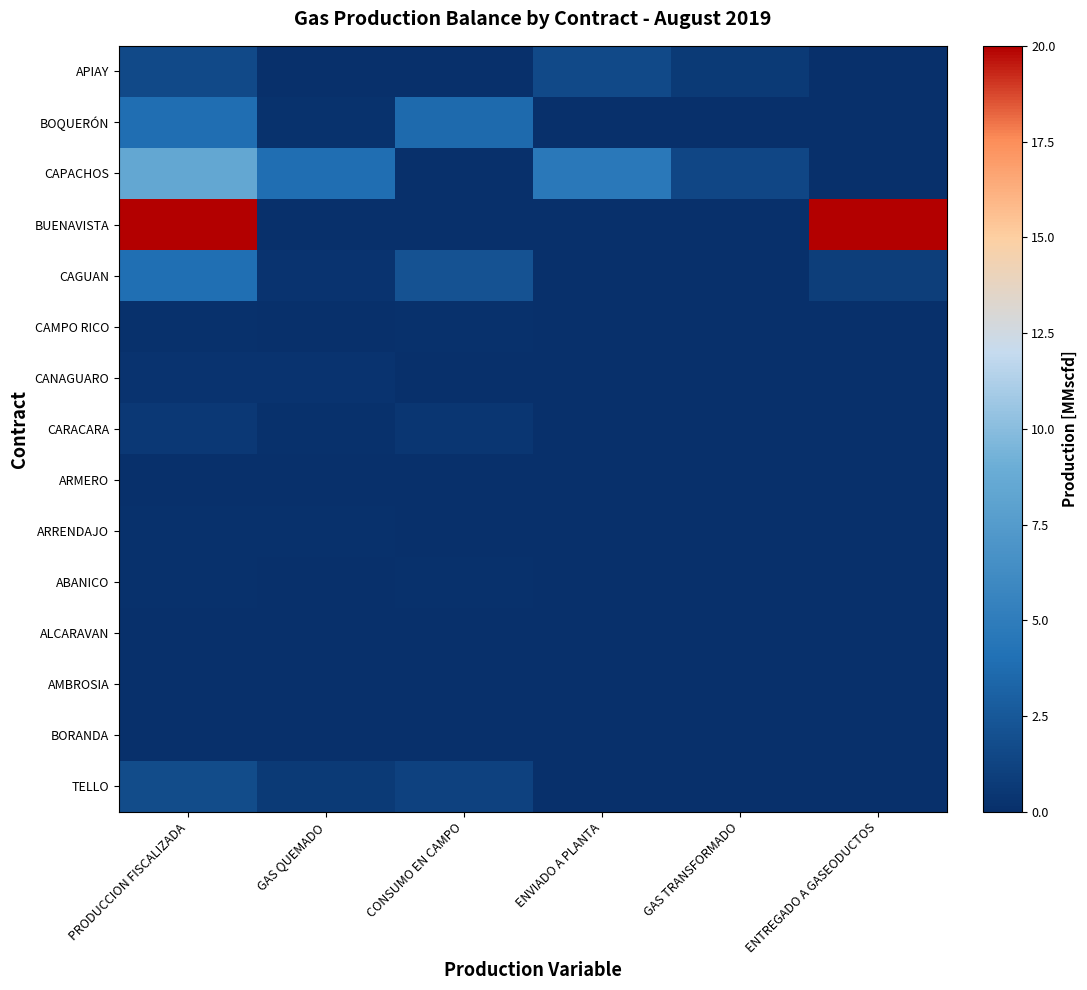

Reading left to right, extract all data points from this chart.

APIAY: PRODUCCION FISCALIZADA=1.6	GAS QUEMADO=0.0	CONSUMO EN CAMPO=0.0	ENVIADO A PLANTA=1.6	GAS TRANSFORMADO=0.7	ENTREGADO A GASEODUCTOS=0.0
BOQUERÓN: PRODUCCION FISCALIZADA=3.8	GAS QUEMADO=0.2	CONSUMO EN CAMPO=3.7	ENVIADO A PLANTA=0.0	GAS TRANSFORMADO=0.0	ENTREGADO A GASEODUCTOS=0.0
CAPACHOS: PRODUCCION FISCALIZADA=8.5	GAS QUEMADO=3.8	CONSUMO EN CAMPO=0.0	ENVIADO A PLANTA=4.6	GAS TRANSFORMADO=1.5	ENTREGADO A GASEODUCTOS=0.0
BUENAVISTA: PRODUCCION FISCALIZADA=20.0	GAS QUEMADO=0.0	CONSUMO EN CAMPO=0.0	ENVIADO A PLANTA=0.0	GAS TRANSFORMADO=0.0	ENTREGADO A GASEODUCTOS=20.0
CAGUAN: PRODUCCION FISCALIZADA=3.9	GAS QUEMADO=0.2	CONSUMO EN CAMPO=2.1	ENVIADO A PLANTA=0.0	GAS TRANSFORMADO=0.0	ENTREGADO A GASEODUCTOS=0.9
CAMPO RICO: PRODUCCION FISCALIZADA=0.1	GAS QUEMADO=0.0	CONSUMO EN CAMPO=0.1	ENVIADO A PLANTA=0.0	GAS TRANSFORMADO=0.0	ENTREGADO A GASEODUCTOS=0.0
CANAGUARO: PRODUCCION FISCALIZADA=0.3	GAS QUEMADO=0.3	CONSUMO EN CAMPO=0.0	ENVIADO A PLANTA=0.0	GAS TRANSFORMADO=0.0	ENTREGADO A GASEODUCTOS=0.0
CARACARA: PRODUCCION FISCALIZADA=0.5	GAS QUEMADO=0.1	CONSUMO EN CAMPO=0.4	ENVIADO A PLANTA=0.0	GAS TRANSFORMADO=0.0	ENTREGADO A GASEODUCTOS=0.0
ARMERO: PRODUCCION FISCALIZADA=0.1	GAS QUEMADO=0.1	CONSUMO EN CAMPO=0.0	ENVIADO A PLANTA=0.0	GAS TRANSFORMADO=0.0	ENTREGADO A GASEODUCTOS=0.0
ARRENDAJO: PRODUCCION FISCALIZADA=0.1	GAS QUEMADO=0.1	CONSUMO EN CAMPO=0.0	ENVIADO A PLANTA=0.0	GAS TRANSFORMADO=0.0	ENTREGADO A GASEODUCTOS=0.0
ABANICO: PRODUCCION FISCALIZADA=0.1	GAS QUEMADO=0.0	CONSUMO EN CAMPO=0.1	ENVIADO A PLANTA=0.0	GAS TRANSFORMADO=0.0	ENTREGADO A GASEODUCTOS=0.0
ALCARAVAN: PRODUCCION FISCALIZADA=0.0	GAS QUEMADO=0.0	CONSUMO EN CAMPO=0.0	ENVIADO A PLANTA=0.0	GAS TRANSFORMADO=0.0	ENTREGADO A GASEODUCTOS=0.0
AMBROSIA: PRODUCCION FISCALIZADA=0.0	GAS QUEMADO=0.0	CONSUMO EN CAMPO=0.0	ENVIADO A PLANTA=0.0	GAS TRANSFORMADO=0.0	ENTREGADO A GASEODUCTOS=0.0
BORANDA: PRODUCCION FISCALIZADA=0.1	GAS QUEMADO=0.1	CONSUMO EN CAMPO=0.0	ENVIADO A PLANTA=0.0	GAS TRANSFORMADO=0.0	ENTREGADO A GASEODUCTOS=0.0
TELLO: PRODUCCION FISCALIZADA=1.8	GAS QUEMADO=0.6	CONSUMO EN CAMPO=1.1	ENVIADO A PLANTA=0.0	GAS TRANSFORMADO=0.0	ENTREGADO A GASEODUCTOS=0.0